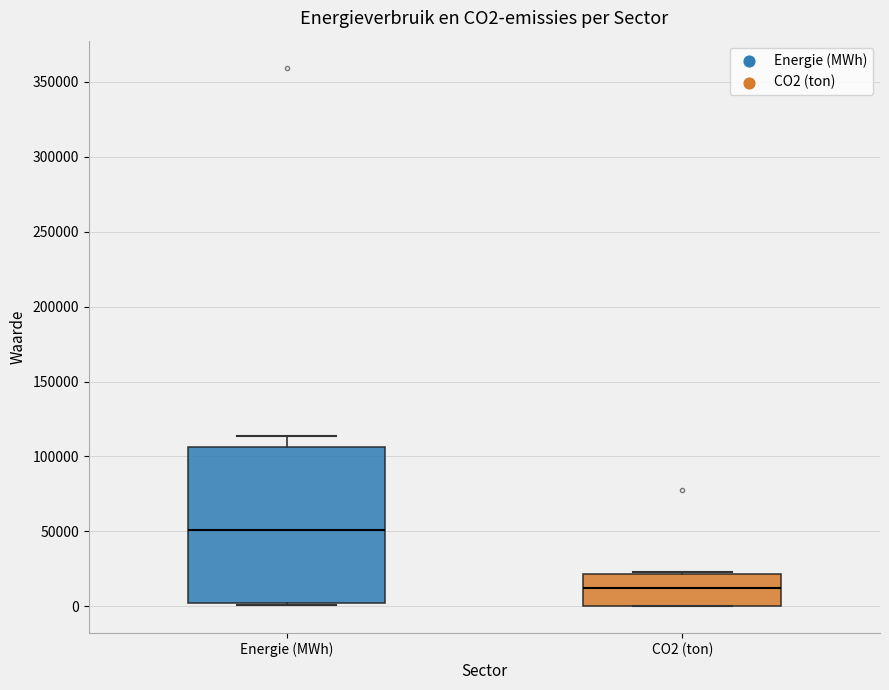

Which box's median line is the lowest?

CO2 (ton)